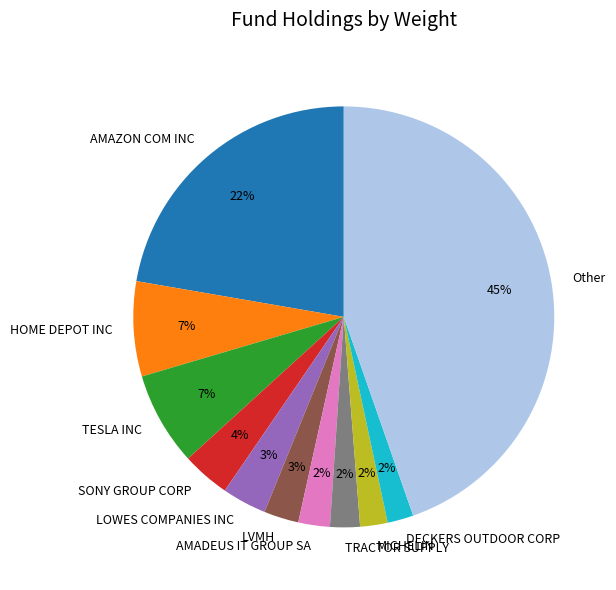

Is it true that TRACTOR SUPPLY is 17% of the pie?

False